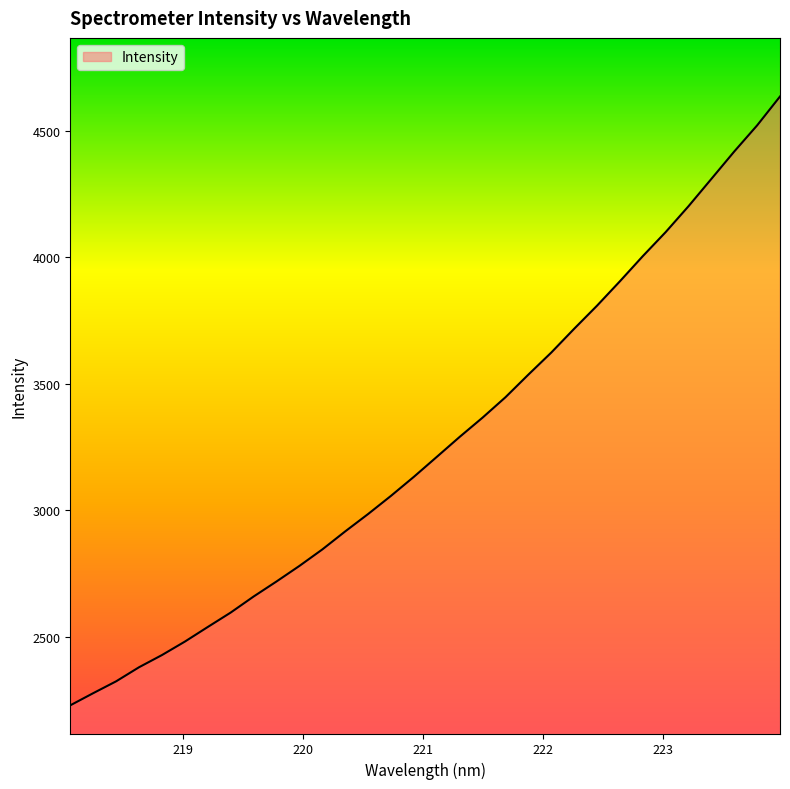

How many distinct data groups are displayed?

1